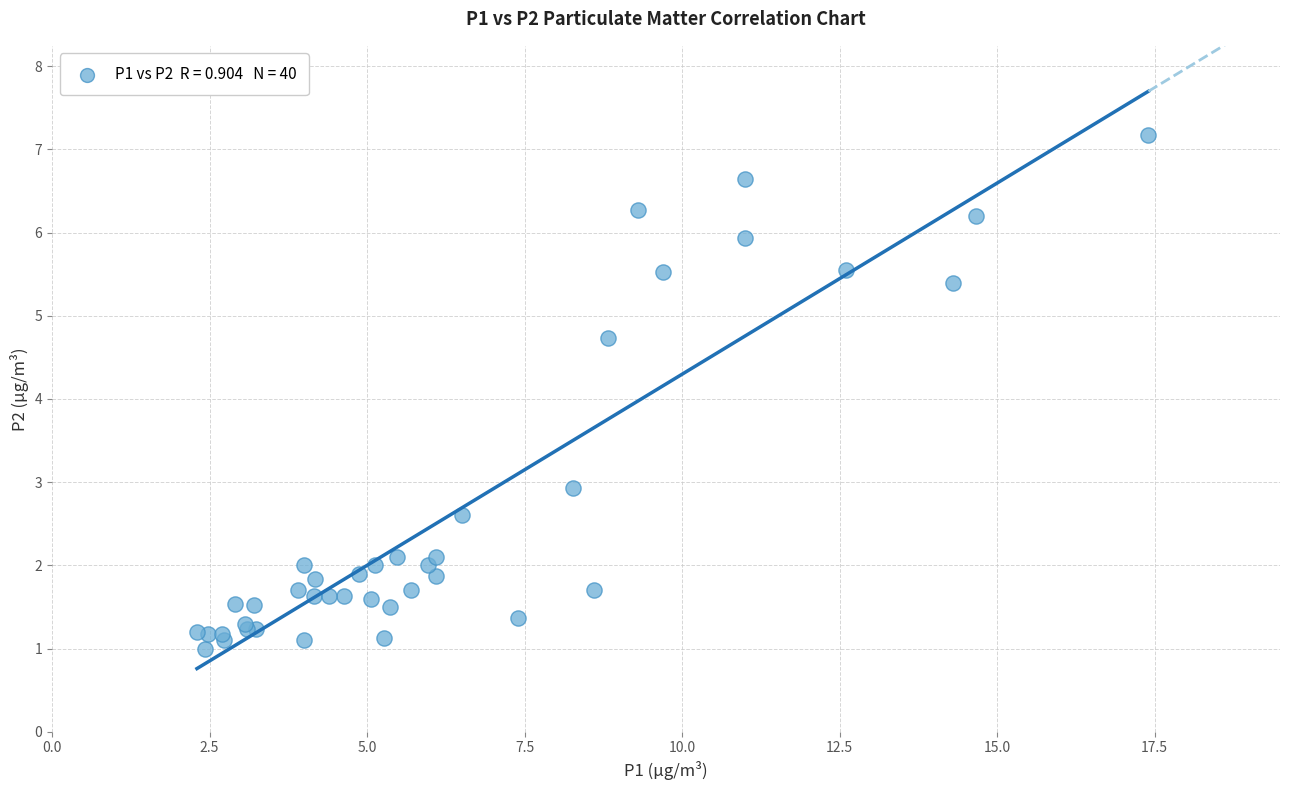

What Y value in the scatter plot is closest to 4?

4.7